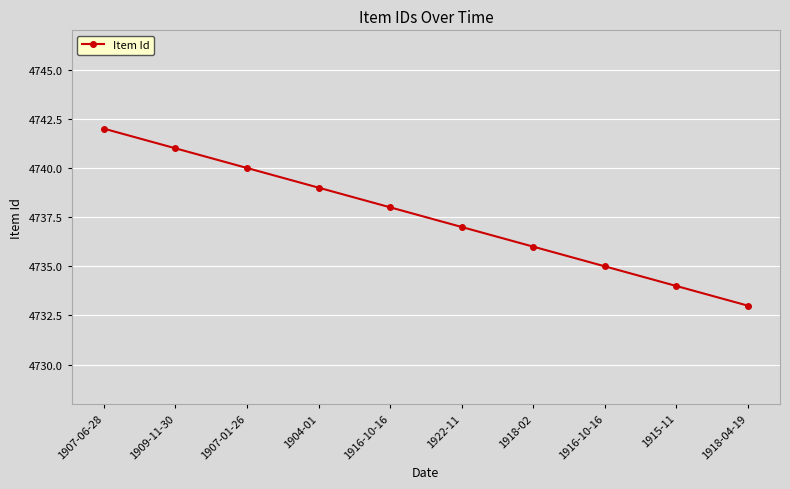

What is the change in value from 1909-11-30 to 1916-10-16?

-3